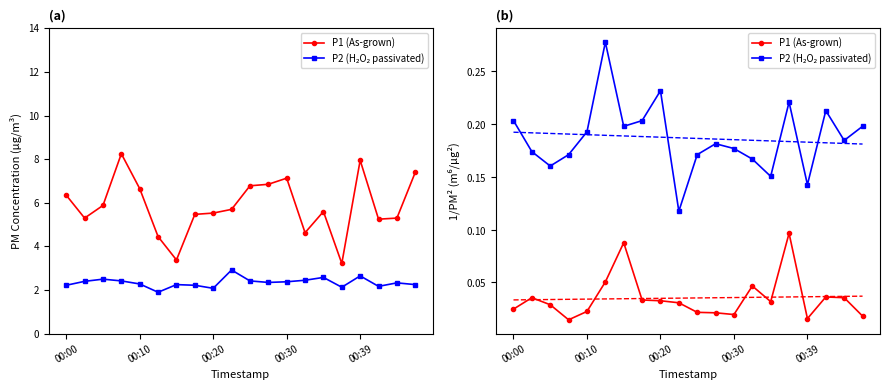

At how many categories does at least one series exceed 0?

20